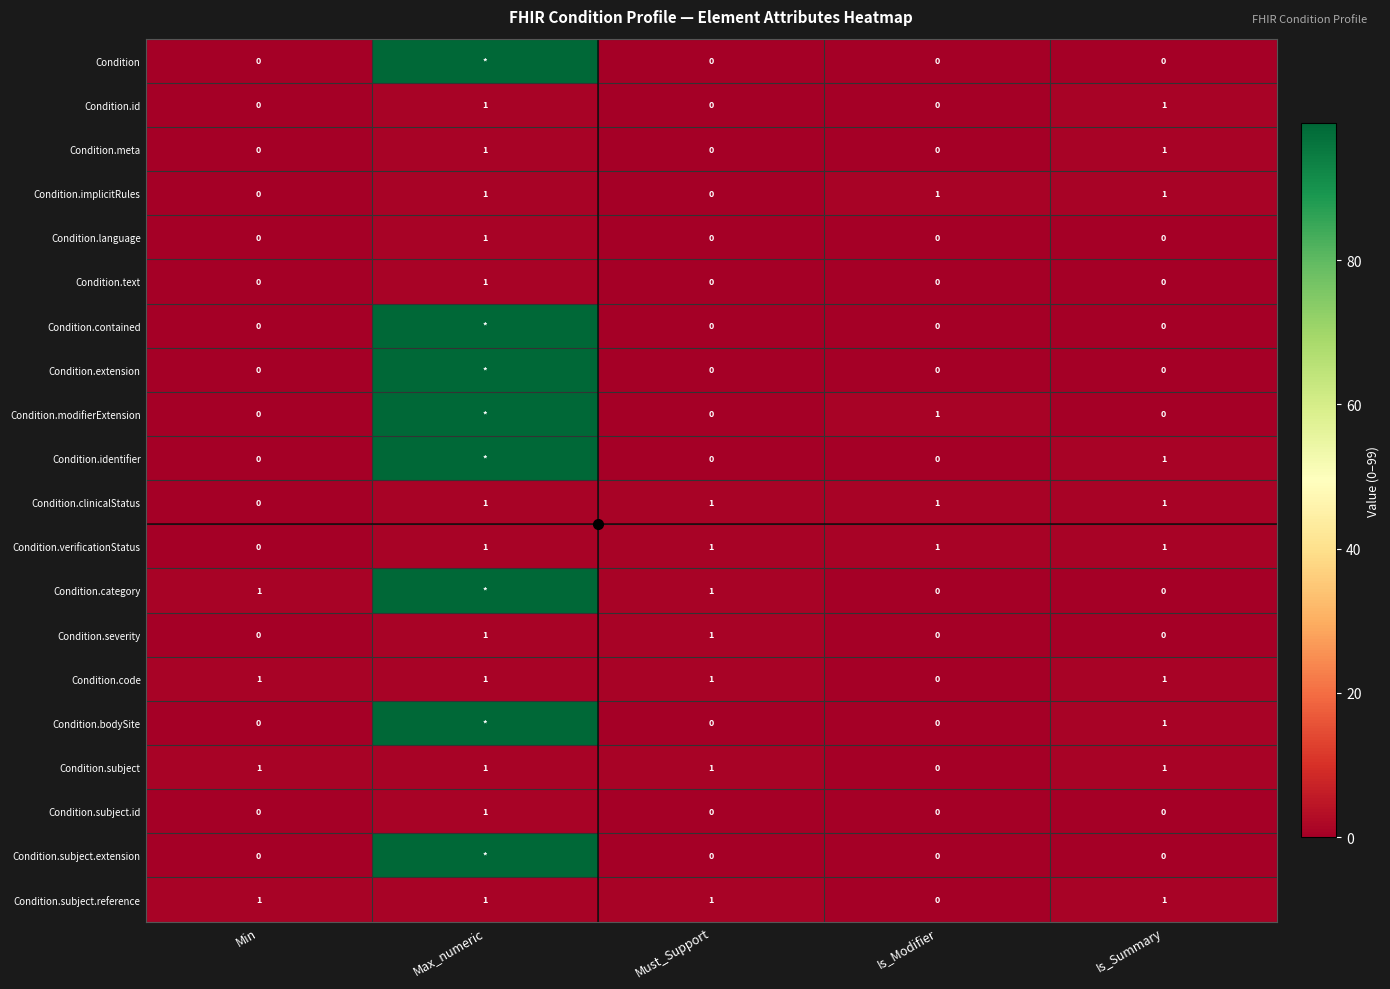

Rank the categories by Condition.subject.id value from lowest to highest.

Min, Must_Support, Is_Modifier, Is_Summary, Max_numeric